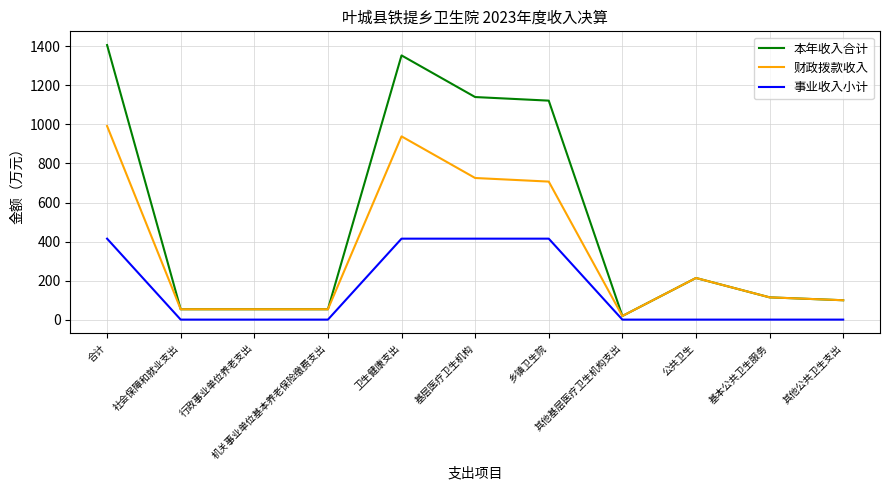

Which label corresponds to the largest value in the chart?

合计